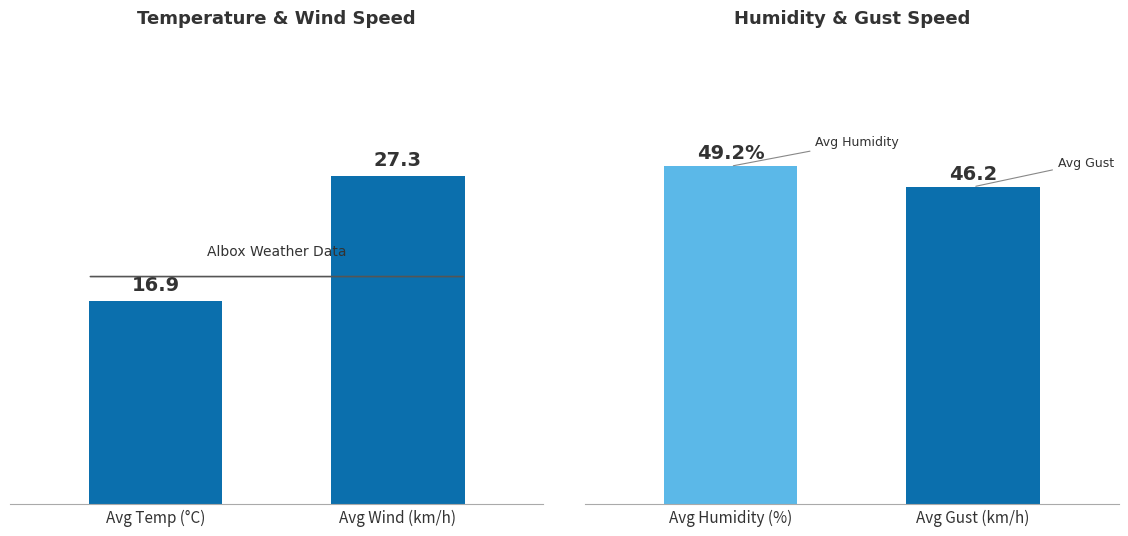

The chart shows a value of 25.5 at Avg Temp (°C). True or false?

False